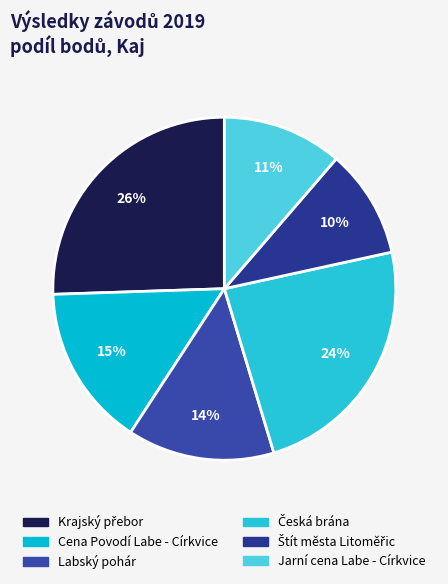

Between Jarní cena Labe - Církvice and Krajský přebor, which is larger?

Krajský přebor